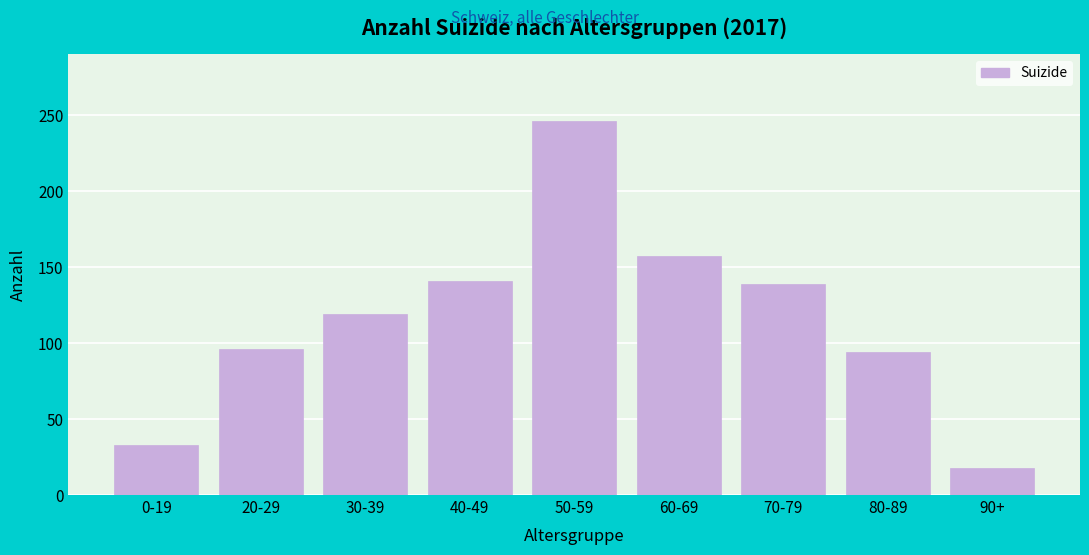

Reading left to right, extract all data points from this chart.

0-19=33	20-29=96	30-39=119	40-49=141	50-59=246	60-69=157	70-79=139	80-89=94	90+=18